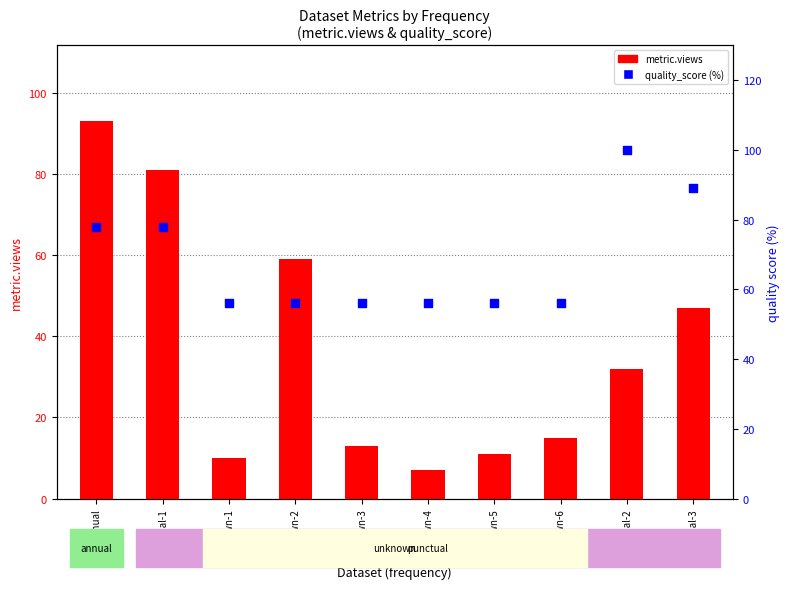

Which series contains the lowest Y value?

metric.views